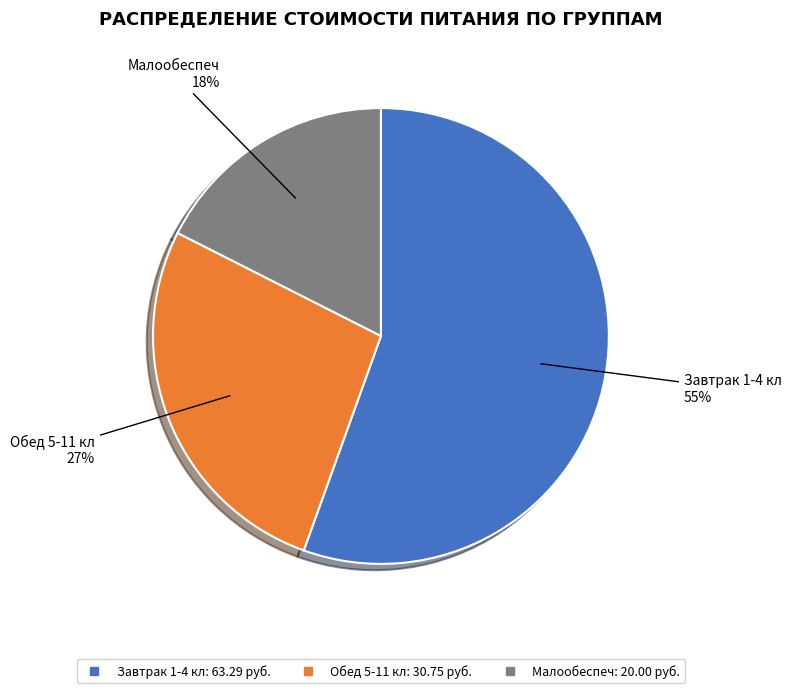

What is the largest slice in the pie chart?

Завтрак 1-4 кл